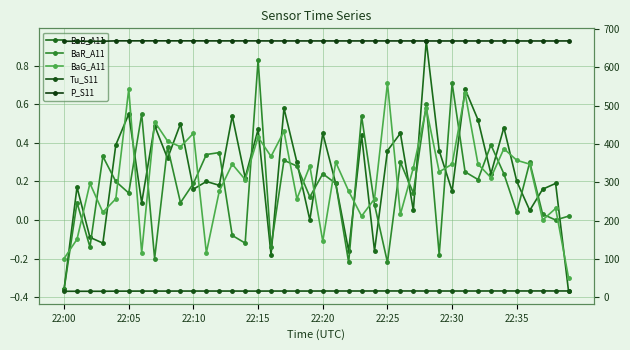

Is the value of BaB_A11 at 28 greater than the value of Tu_S11 at 22:30?

No